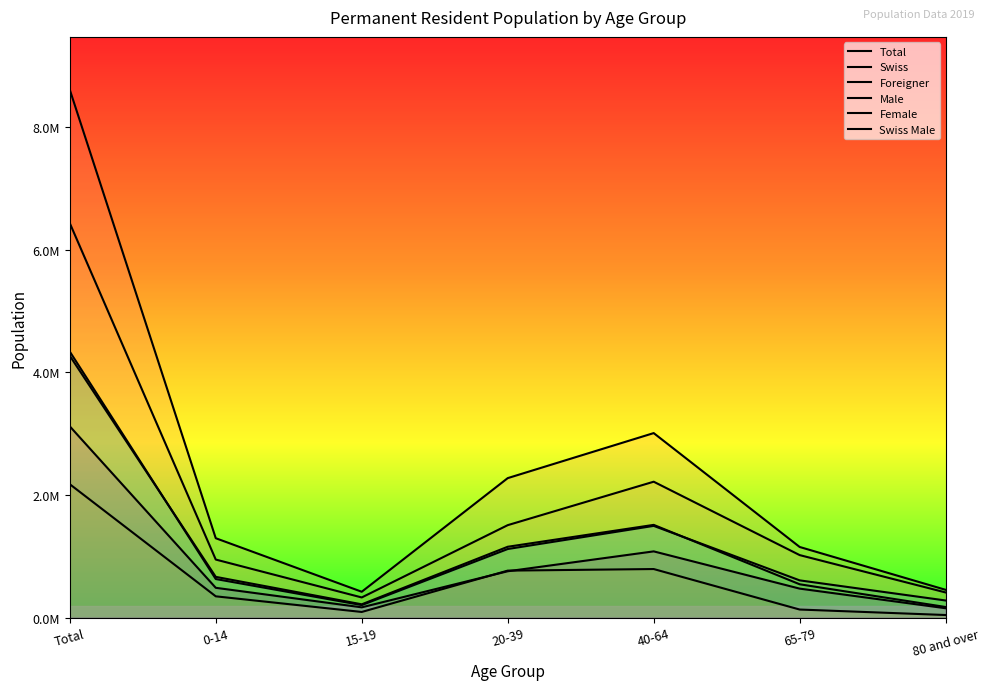

What is the difference between the maximum and minimum values in the Male series?

4095086